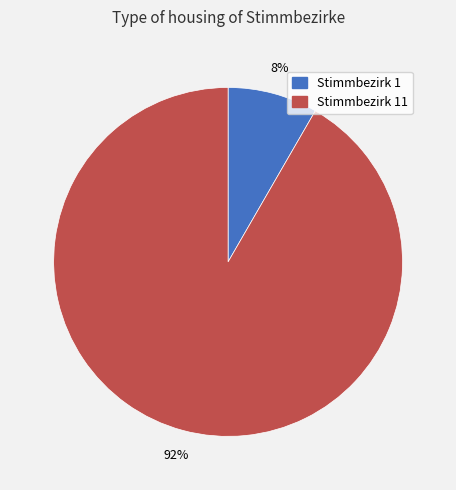

Is there any slice that represents more than half of the pie?

Yes